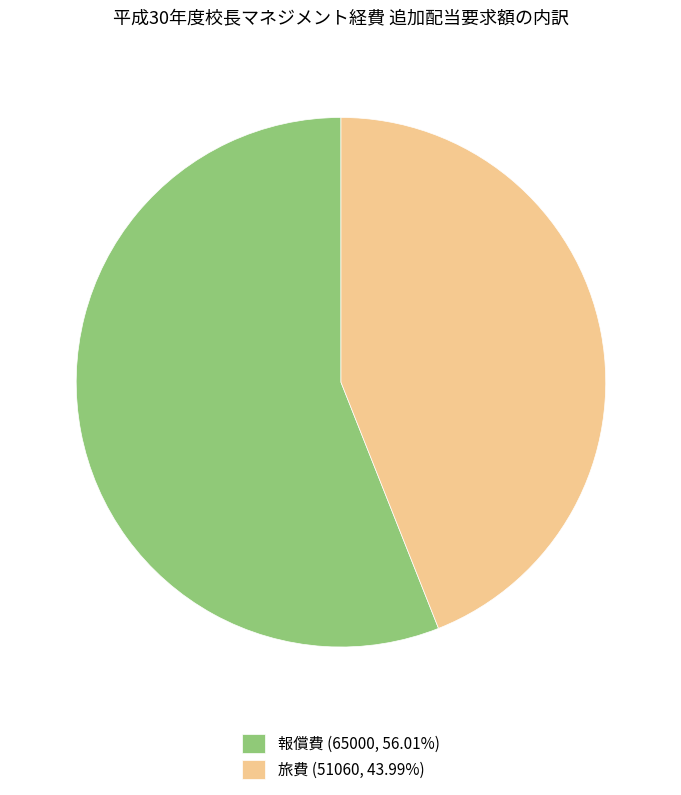

Is it true that 旅費 is 39% of the pie?

False